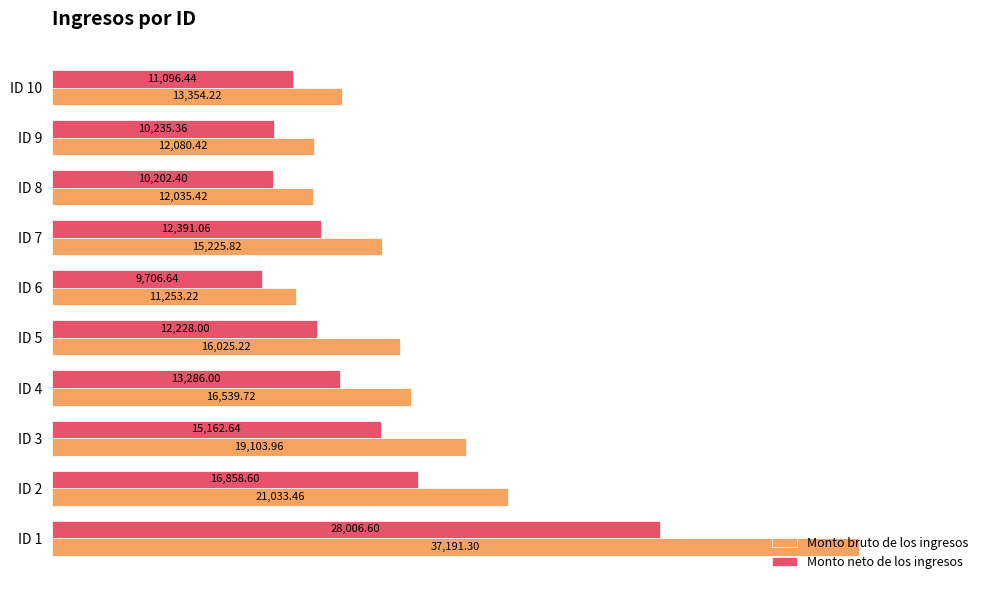

What is the average value of the Monto bruto de los ingresos series?

17384.3